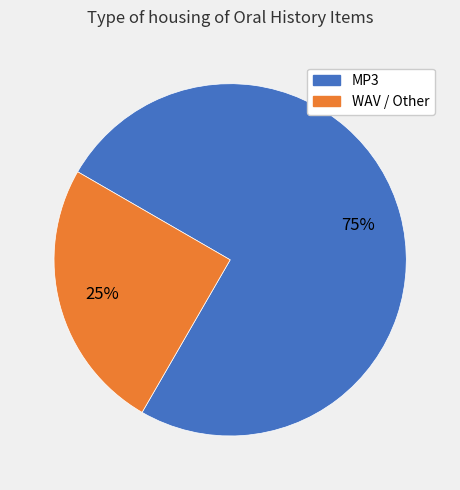

Is there a majority slice in this chart?

Yes